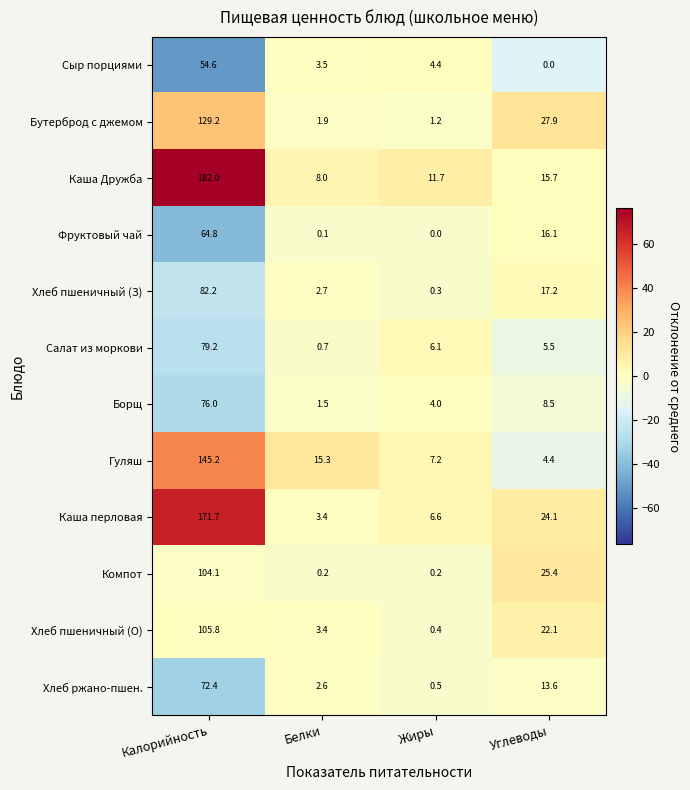

What is the approximate value of Хлеб пшеничный (З) at Белки?

2.7